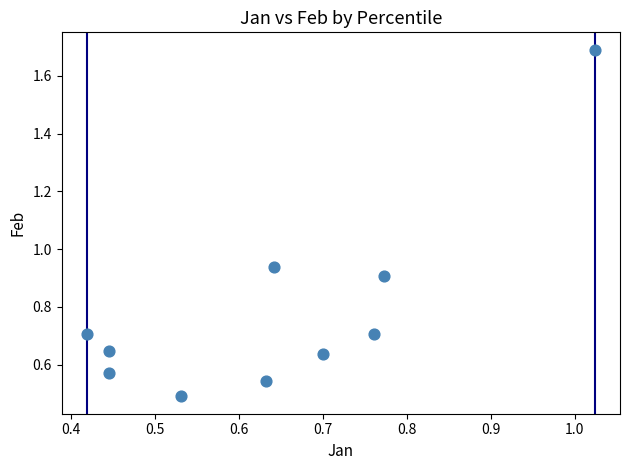

What is the range of Y values (max minus min)?

1.2